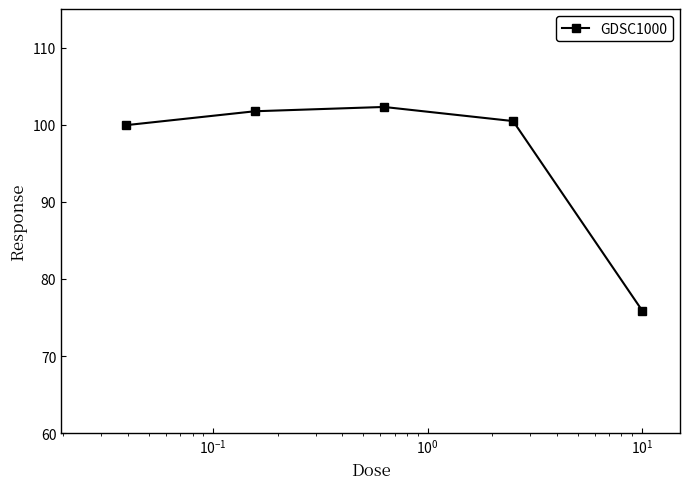

What is the difference between the maximum and second lowest values?

2.4